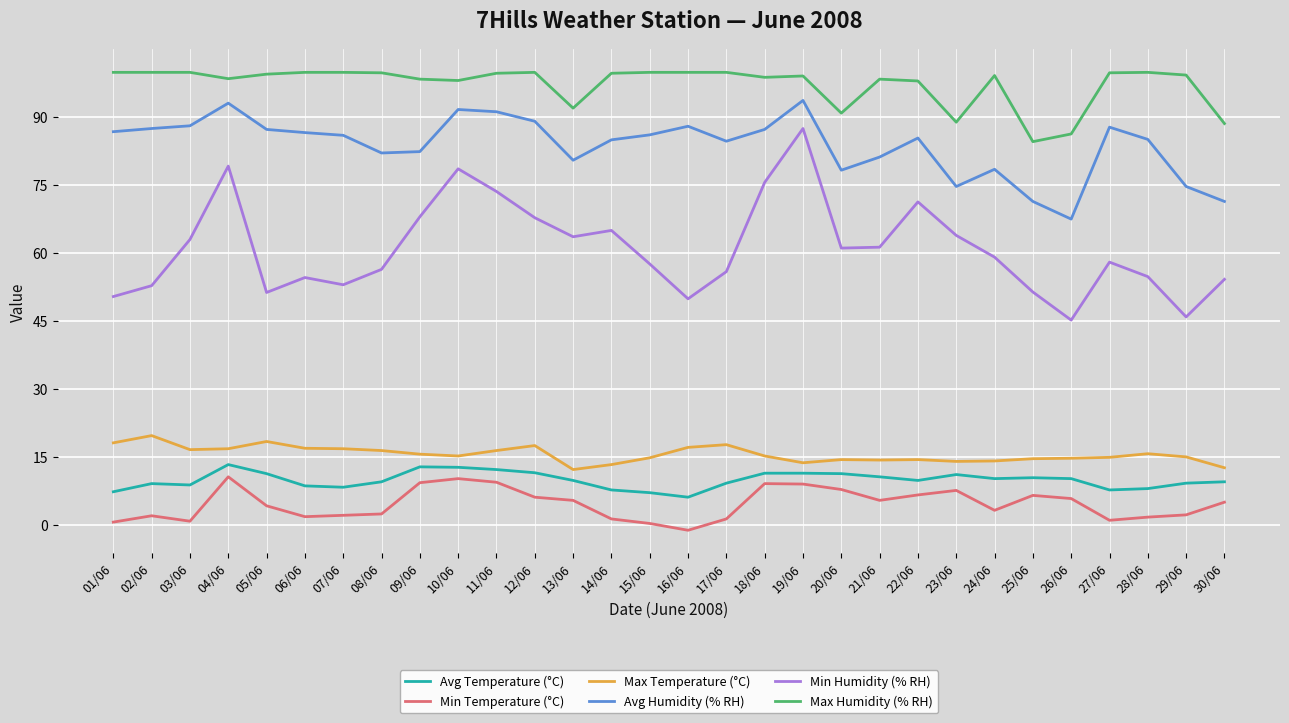

True or false: Min Humidity (% RH) and Max Humidity (% RH) cross at least once.

False